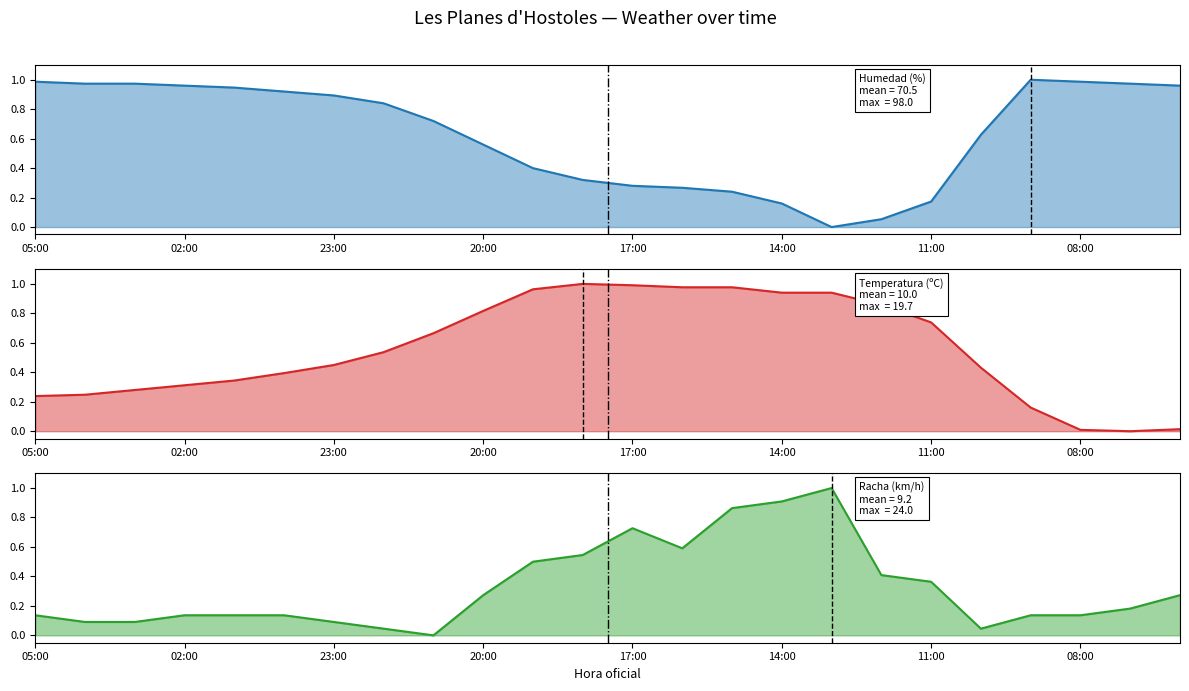

Where do Temperatura (ºC) and Racha (km/h) first cross each other?

14:00 and 13:00